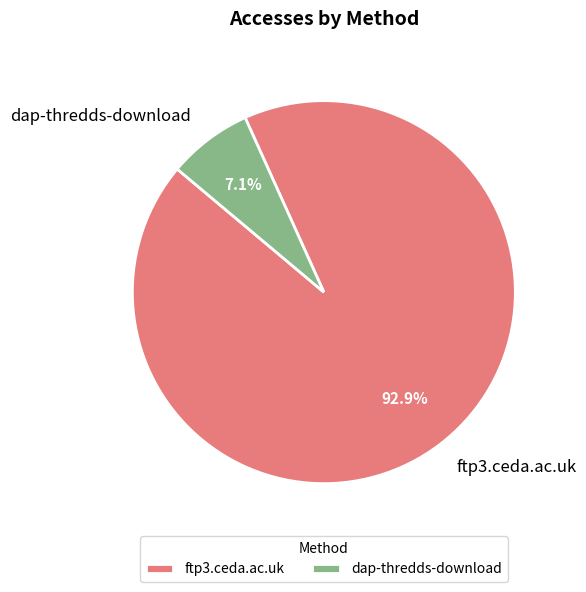

What percentage is NOT represented by dap-thredds-download?

92.9%